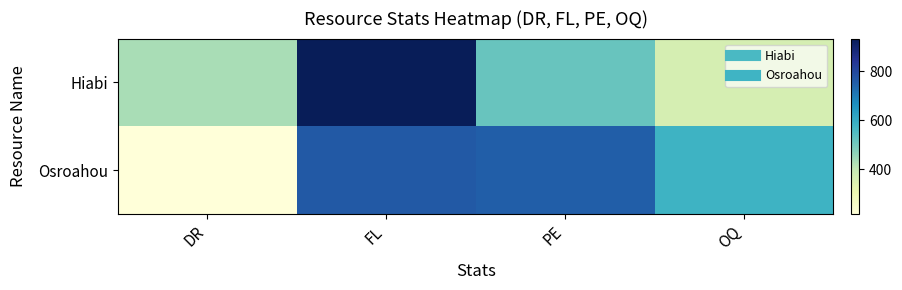

Reading left to right, transcribe all the data shown in this chart.

Hiabi: DR=434	FL=934	PE=517	OQ=363
Osroahou: DR=216	FL=765	PE=753	OQ=582